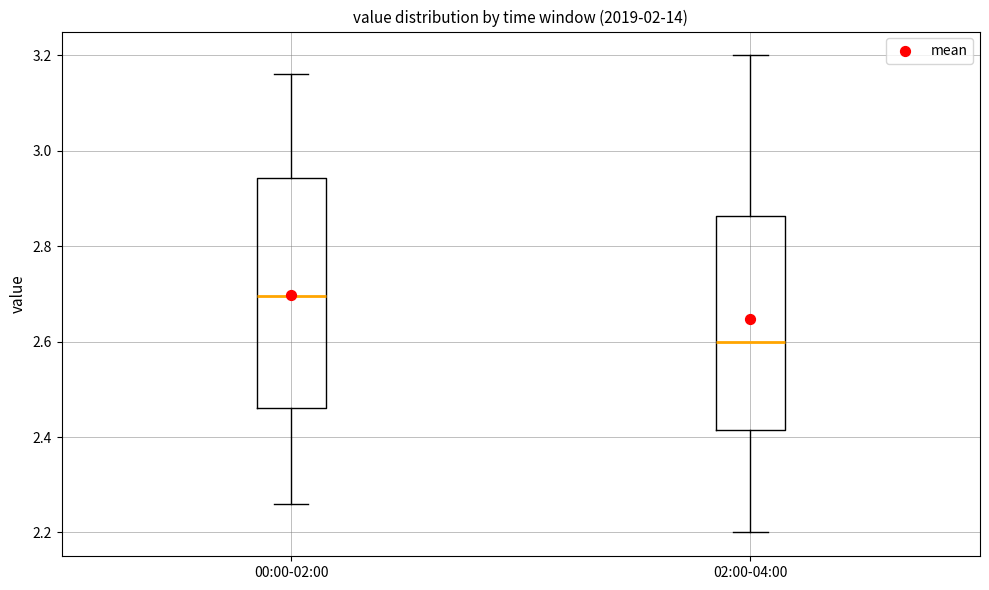

Reading left to right, read every box against the y-axis: the position of its median line, the range the box covers, and the ends of its whiskers. The values are not printed on the chart, so give them approximately, as read against the axis.

00:00-02:00: median 2.70, box 2.46 to 2.94, whiskers 2.26 to 3.16
02:00-04:00: median 2.60, box 2.42 to 2.86, whiskers 2.20 to 3.20